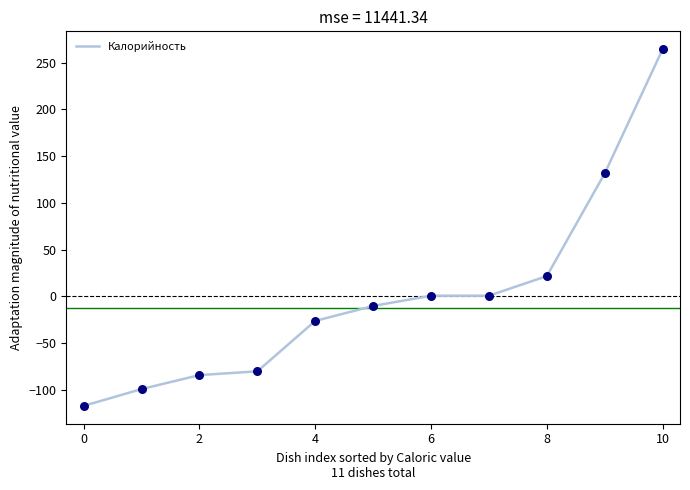

What is the maximum value shown in the chart?

264.5